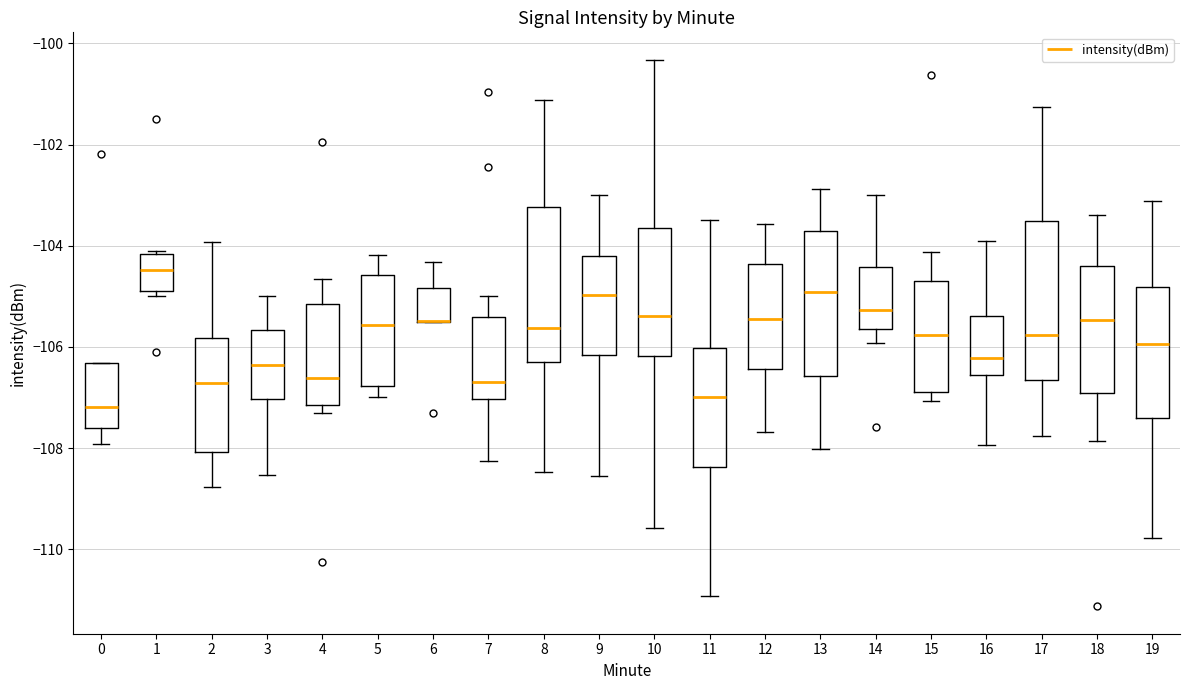

Where is the upper edge of the box at x = 4 on the y-axis? The values are not printed on the chart, so give them approximately, as read against the axis.

-105.2